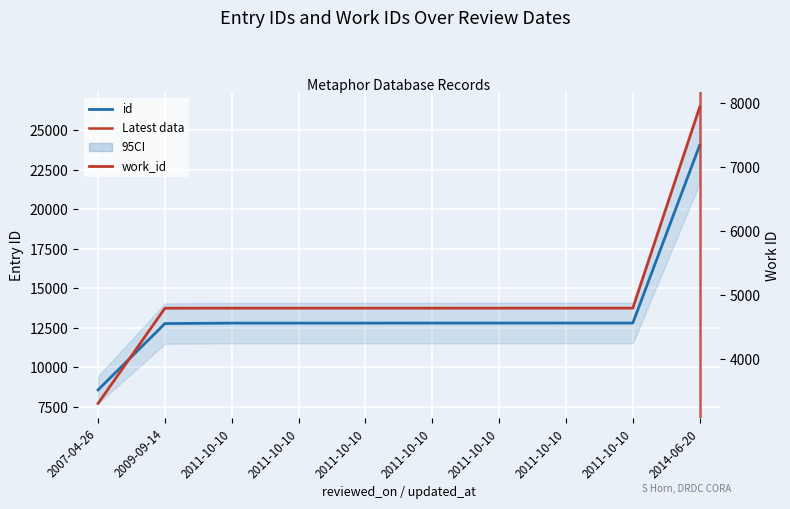

At how many categories does at least one series exceed 3492?

10